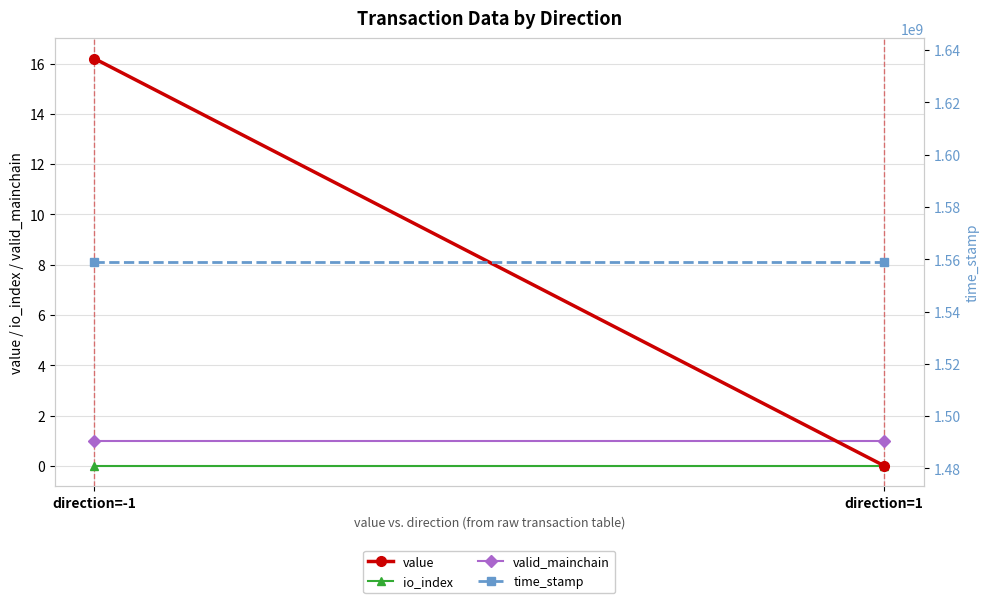

What position from the right is direction=1?

1